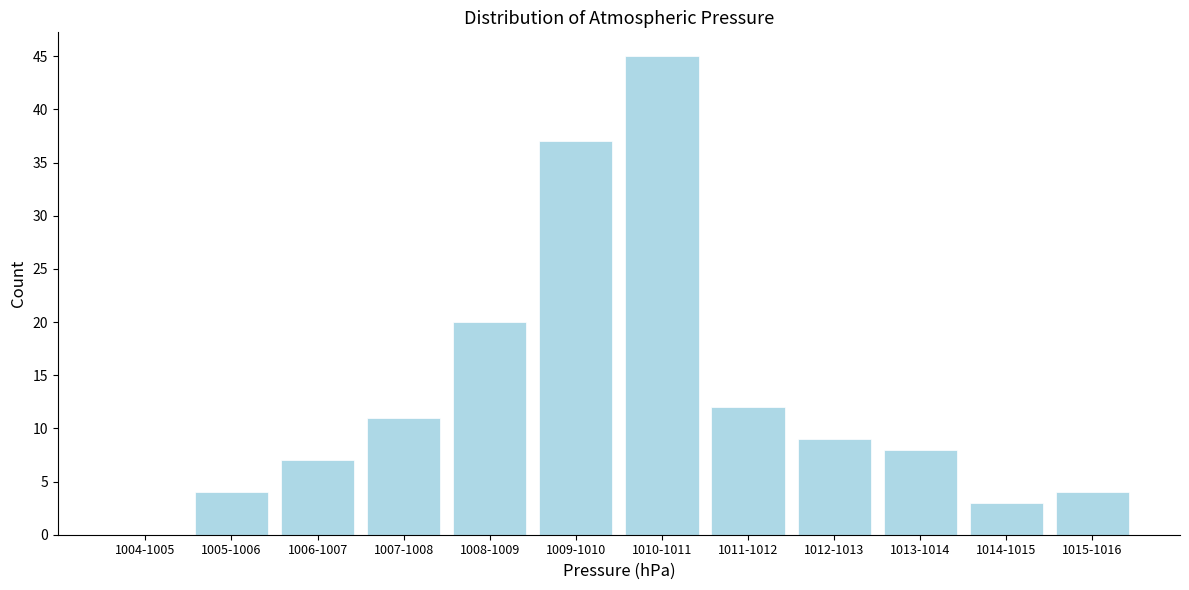

Reading left to right, what are all the values shown in this chart?

1004-1005=0	1005-1006=4	1006-1007=7	1007-1008=11	1008-1009=20	1009-1010=37	1010-1011=45	1011-1012=12	1012-1013=9	1013-1014=8	1014-1015=3	1015-1016=4